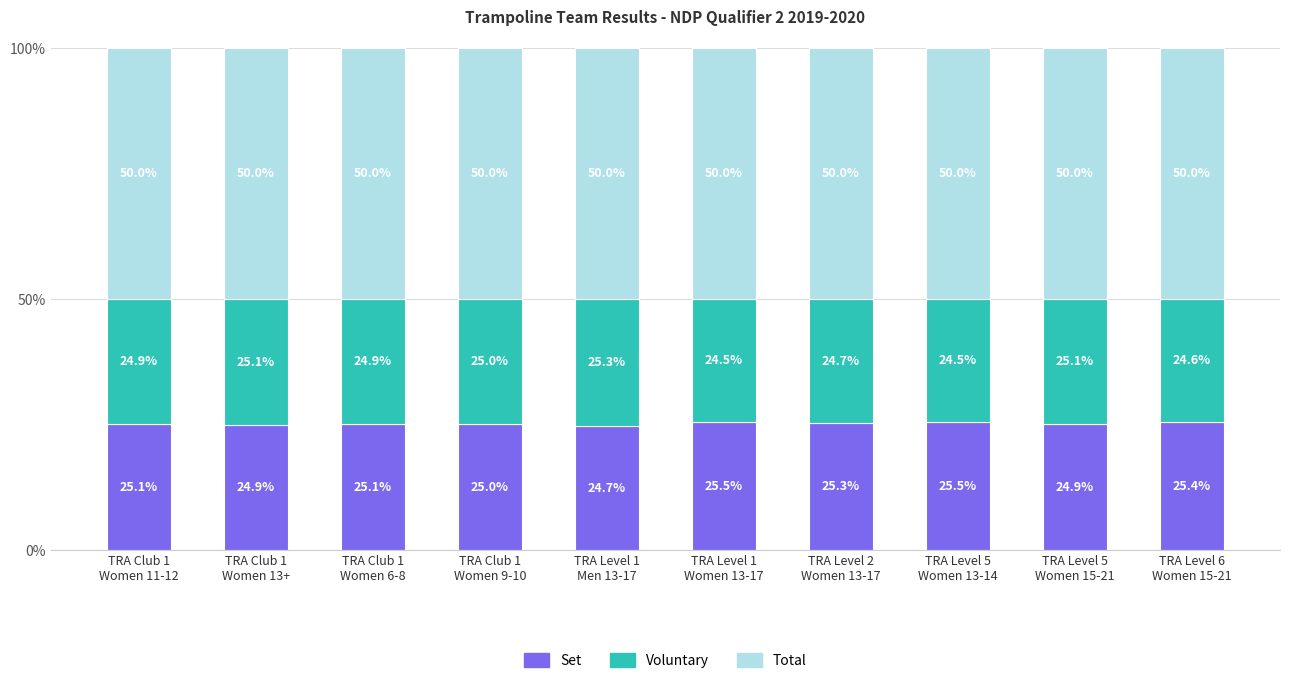

What is the difference between the maximum and minimum values in the Set series?

0.8